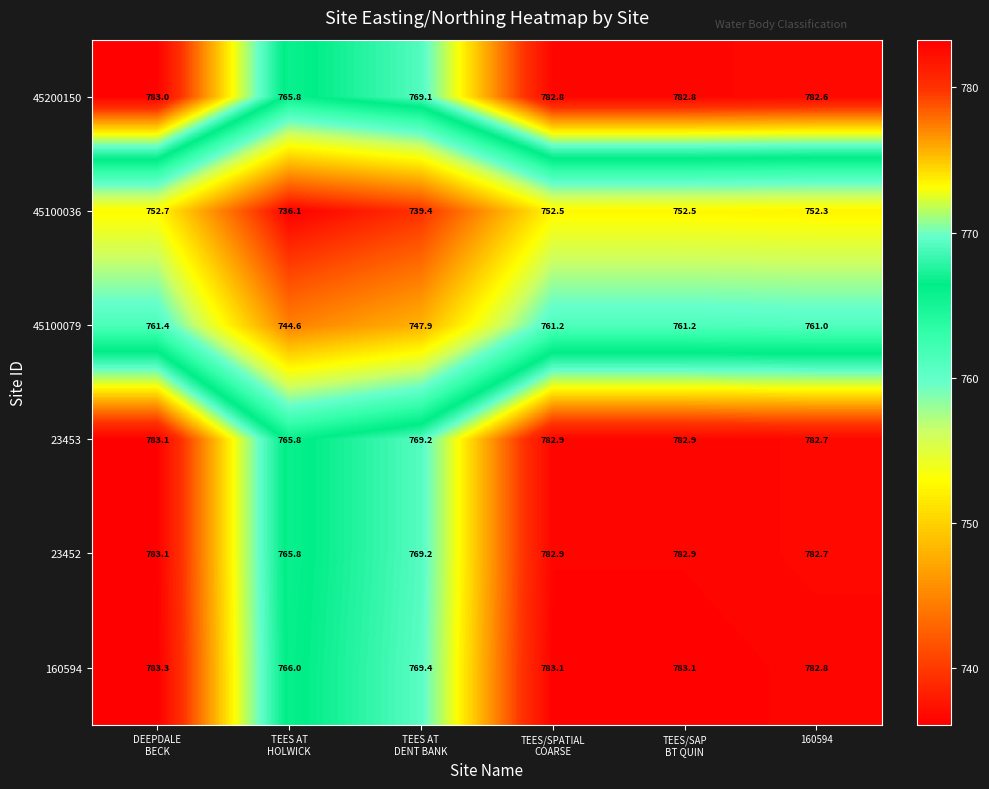

Count the number of data series in this chart.

6